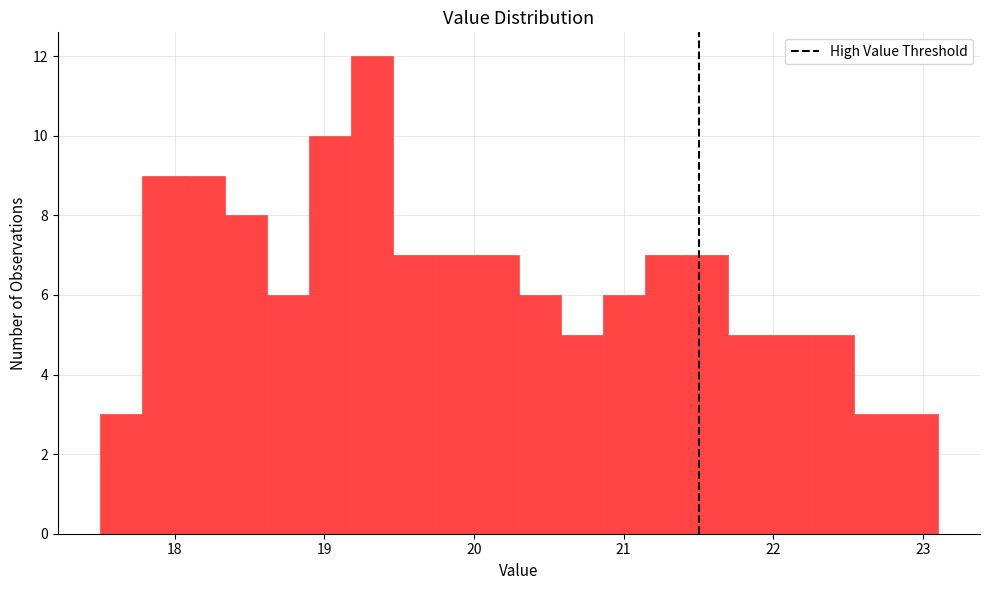

Around what value on the x-axis is the tallest bar? Give the approximate position of its centre, as read against the axis.

19.3